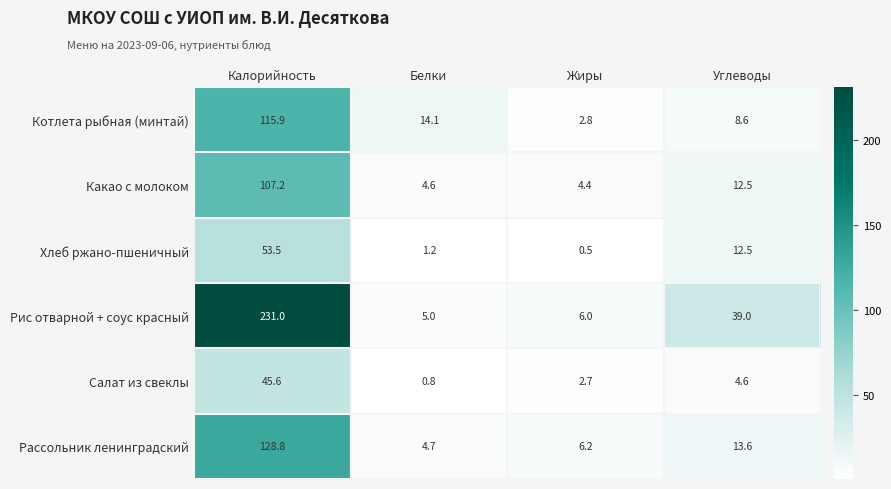

The value of Хлеб ржано-пшеничный at Углеводы is 12.5. True or false?

True